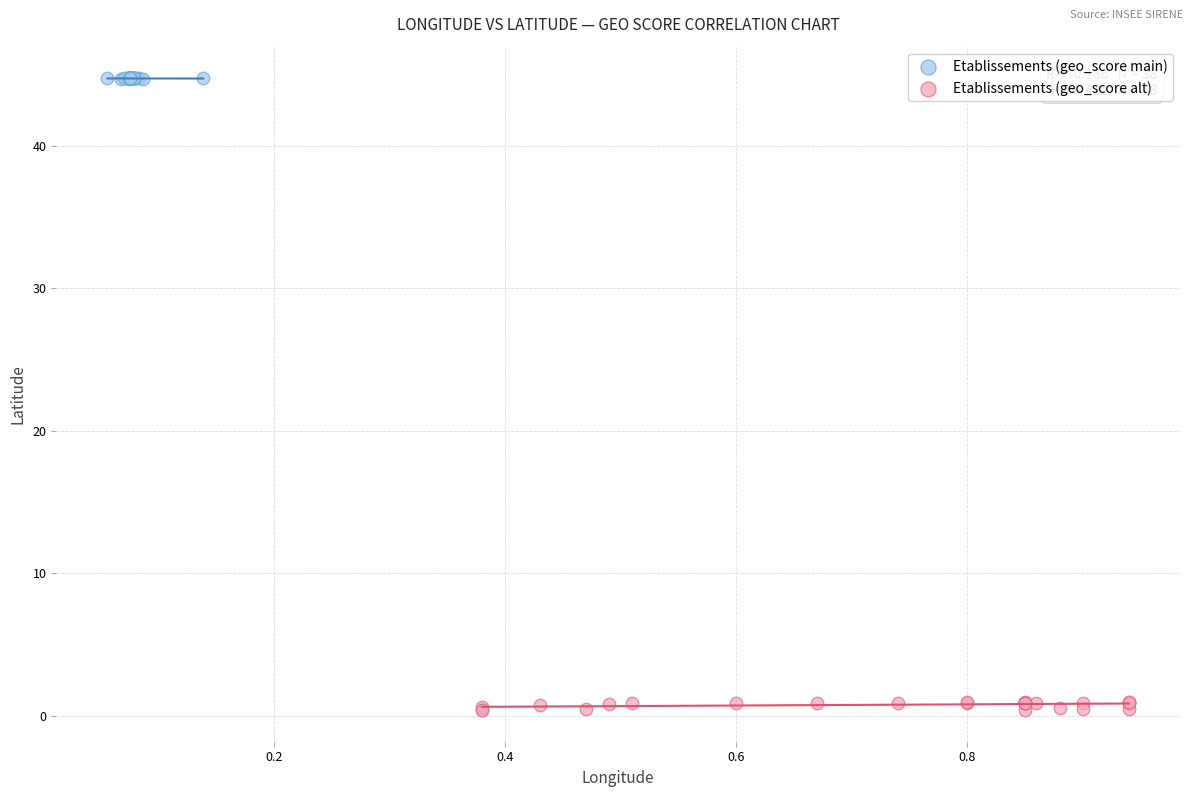

Which series contains the lowest Y value?

Etablissements (geo_score alt)